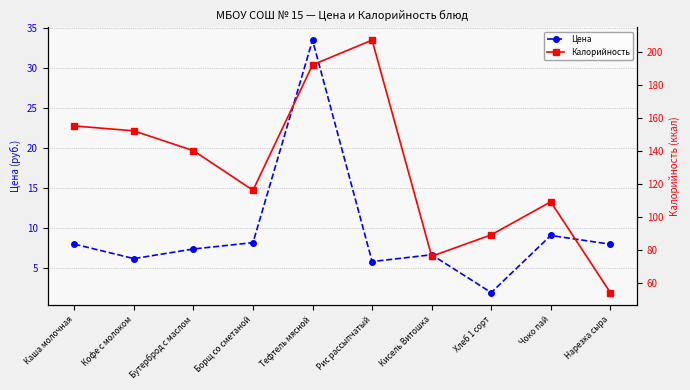

What are all the series names shown in the legend?

Цена, Калорийность